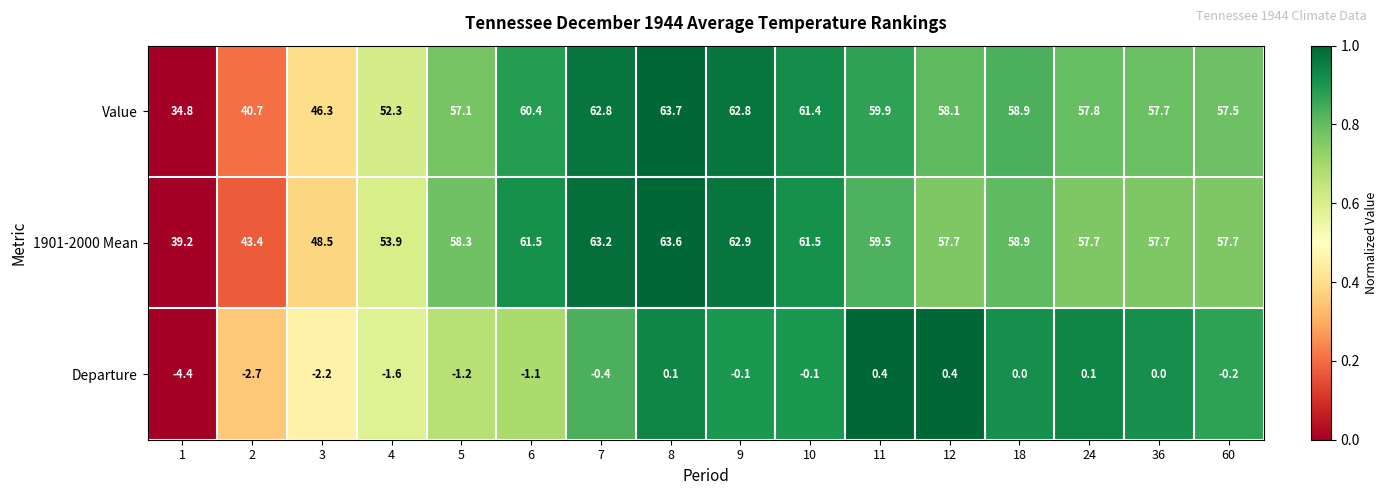

What is the total value across all series at 4?

104.6